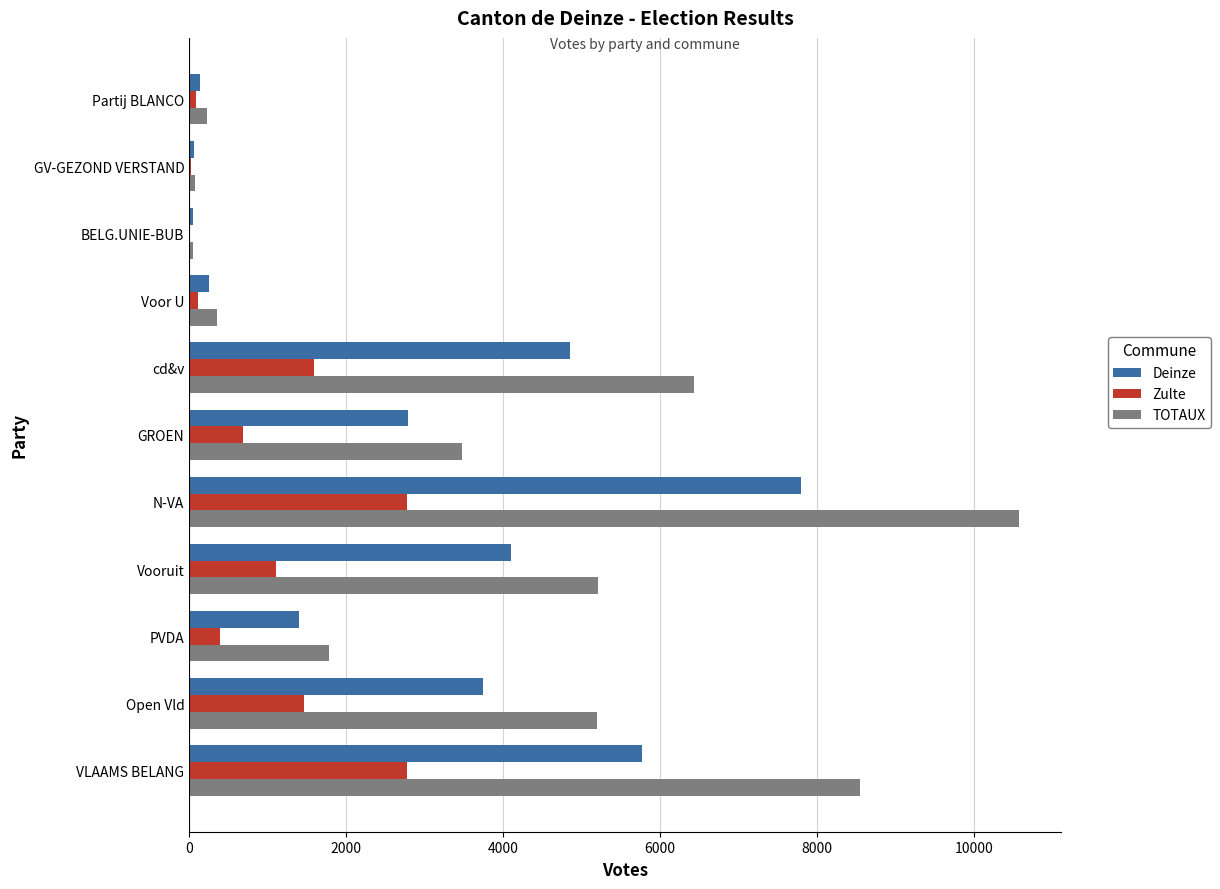

At which category is the sum across all series the highest?

N-VA